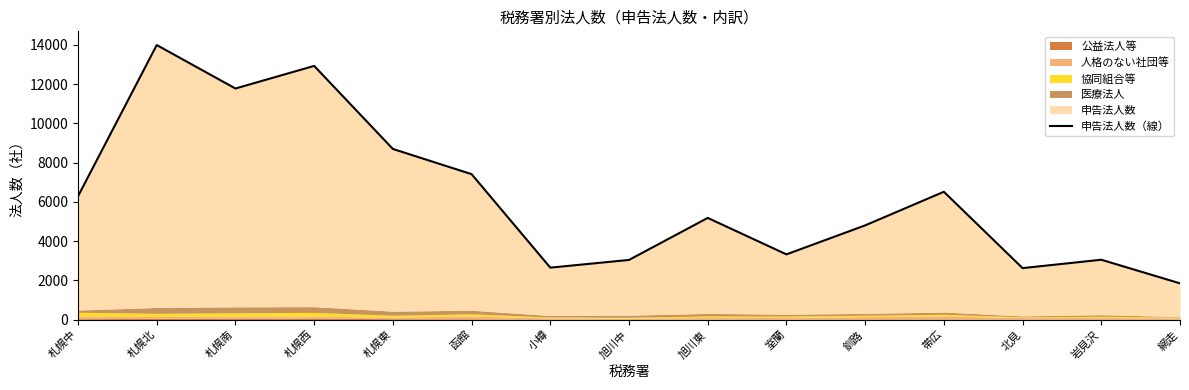

Where is the first local maximum?

札幌北